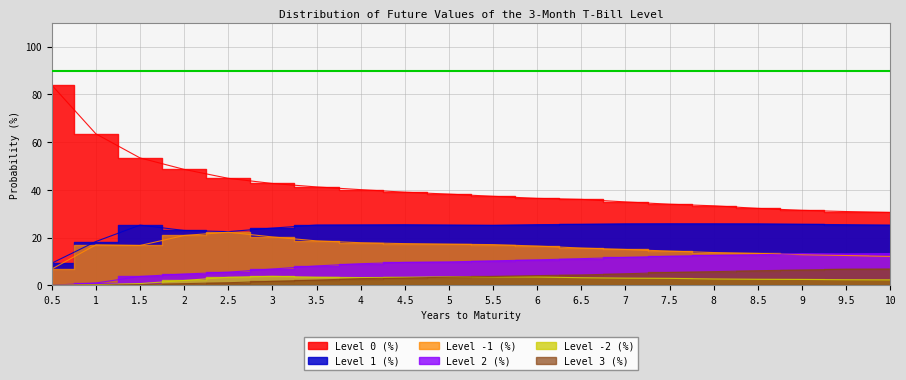

In Level 1 (%), how many points are lower than both neighbors (excluding endpoints)?

2